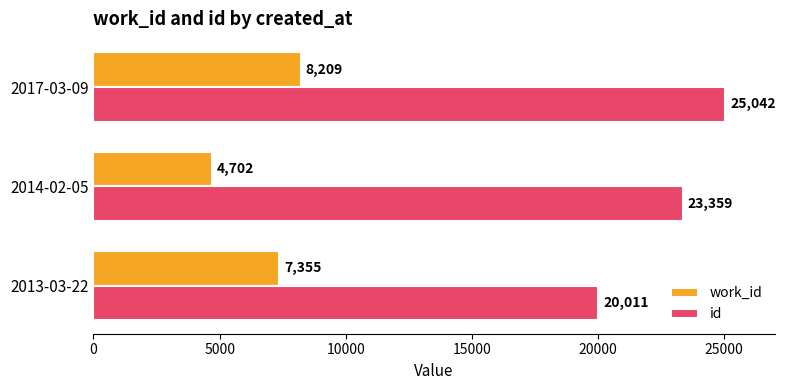

What is the spread (max minus min) of values at 2014-02-05?

18657